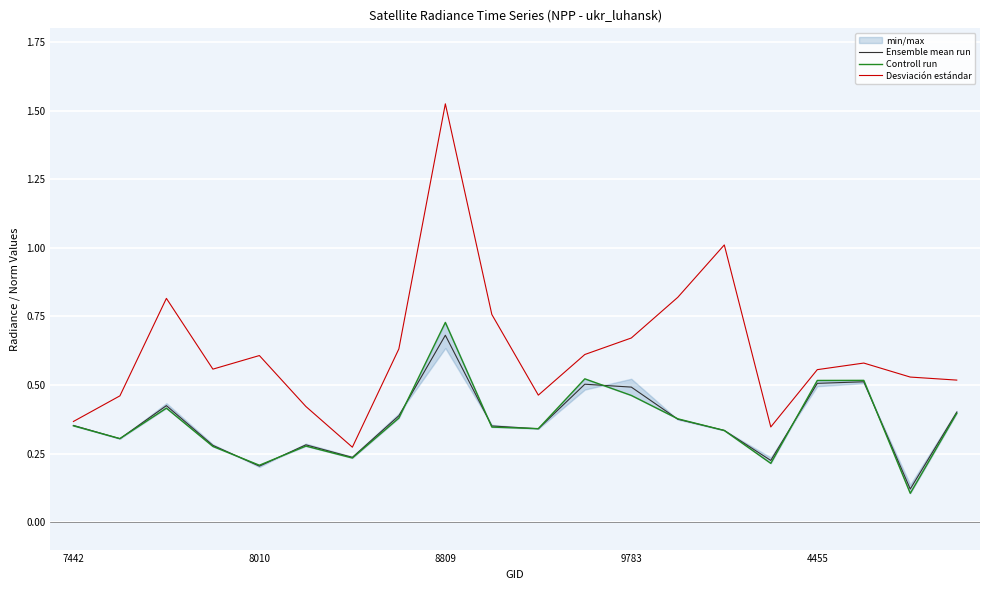

Which category has the highest value in the Desviación estándar series?

8809